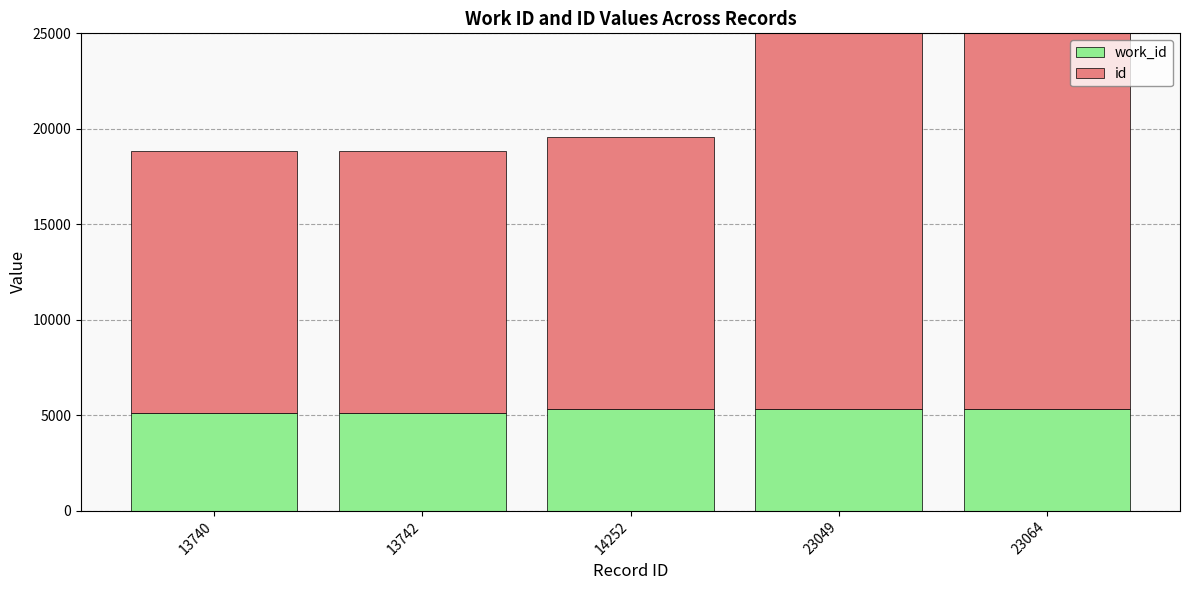

How many data points does each series have?

5